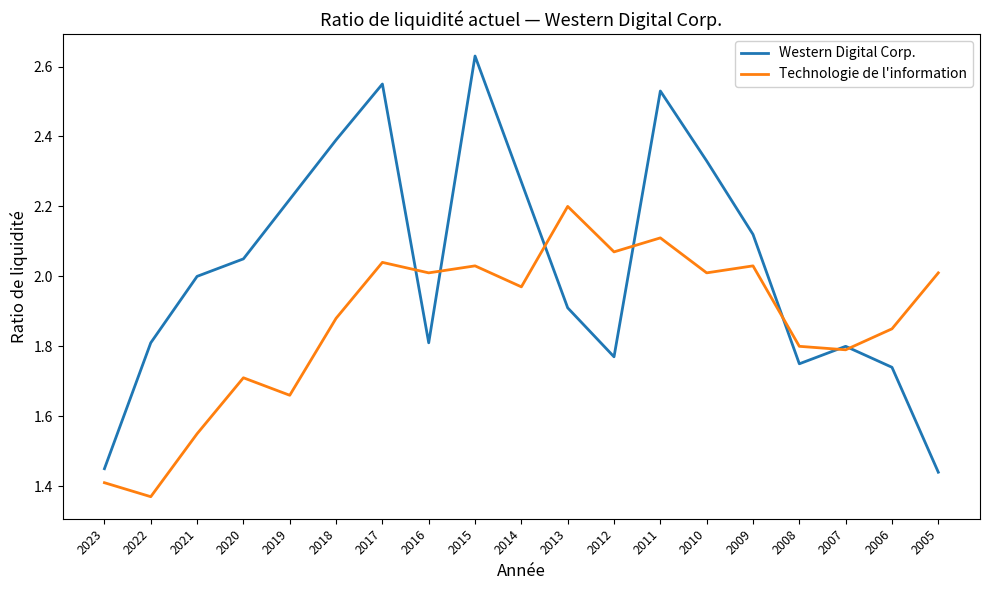

Rank the series by their maximum value, from highest to lowest.

Western Digital Corp., Technologie de l'information